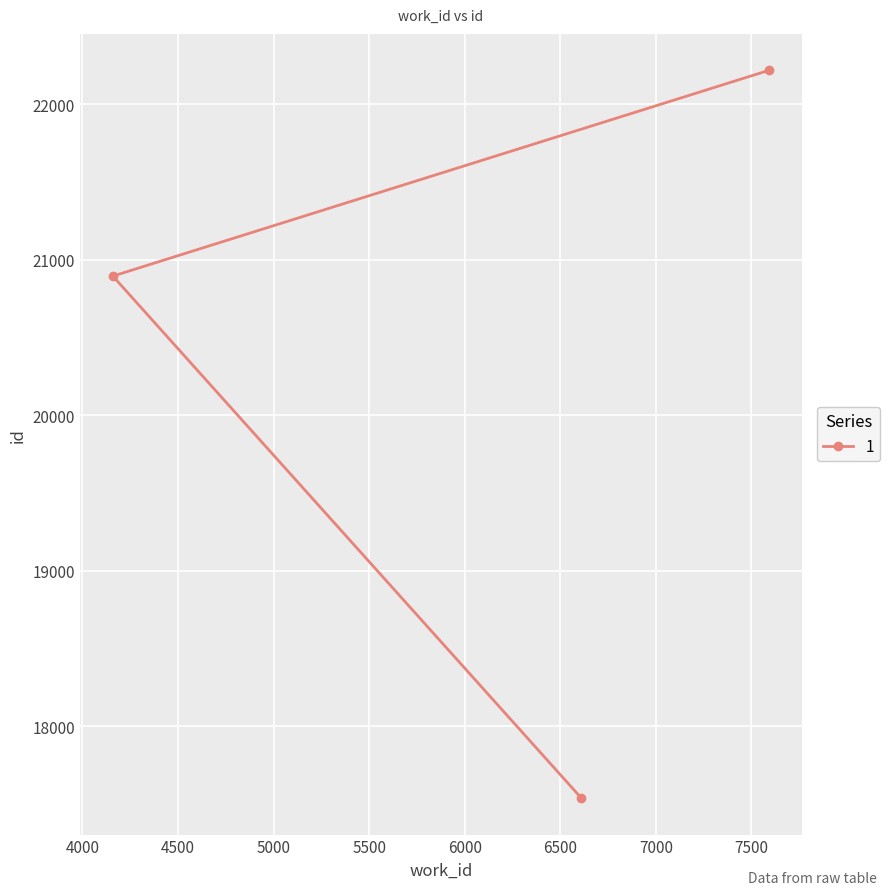

List the labels in order of value, smallest first.

6611, 4159, 7593